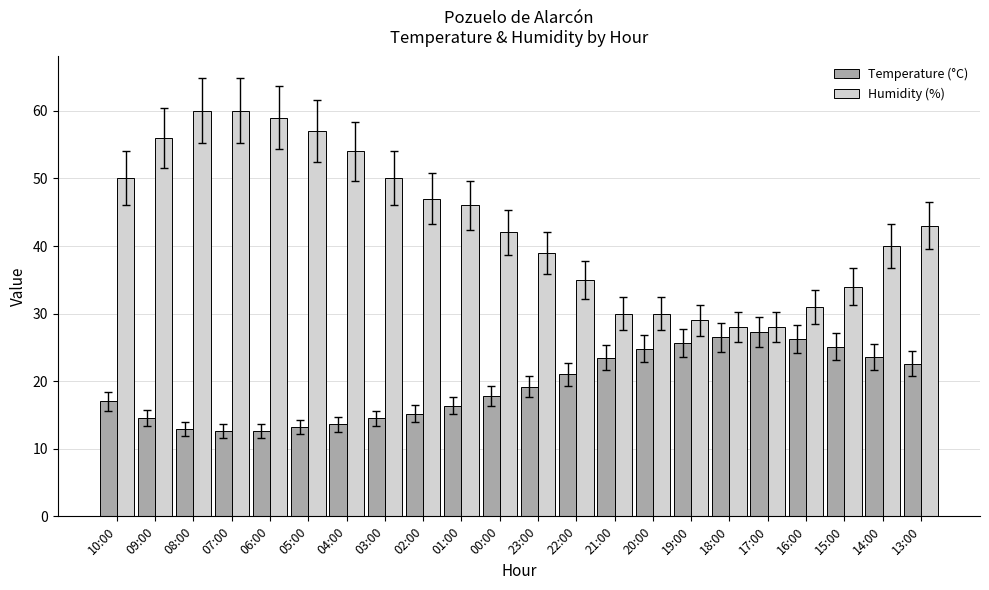

Which series changed the most between 04:00 and 20:00?

Humidity (%)